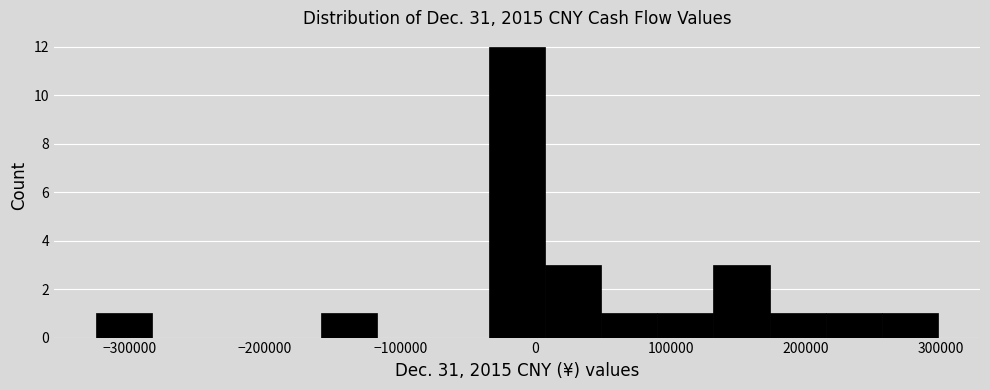

Which range on the x-axis has the tallest bar?

-30000 to 10000